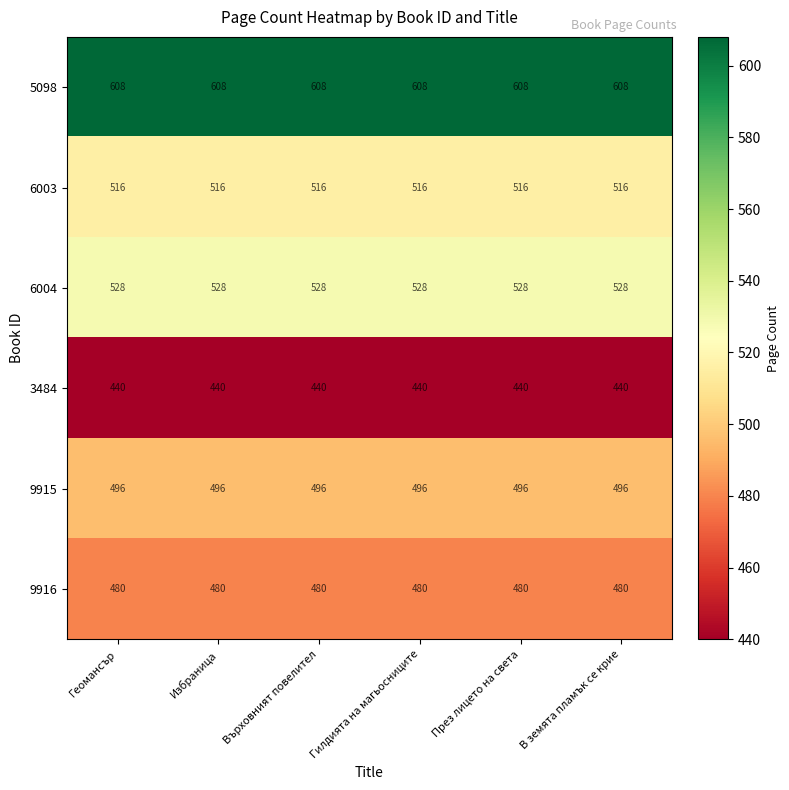

True or false: 6003 has a value of 260 at Геомансър.

False